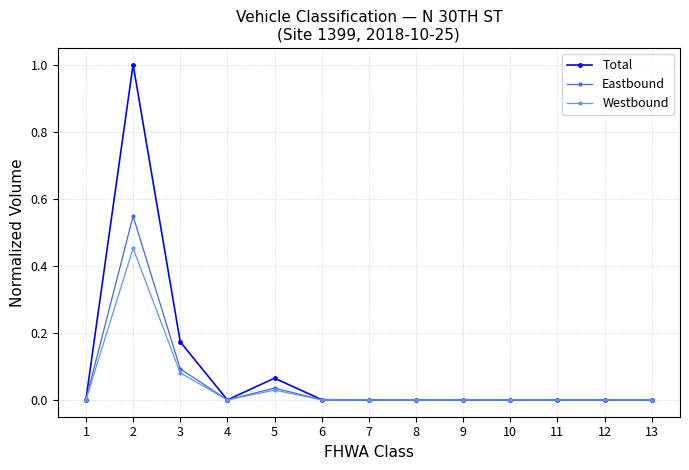

Is the value of Eastbound at 5 greater than the value of Westbound at 1?

Yes